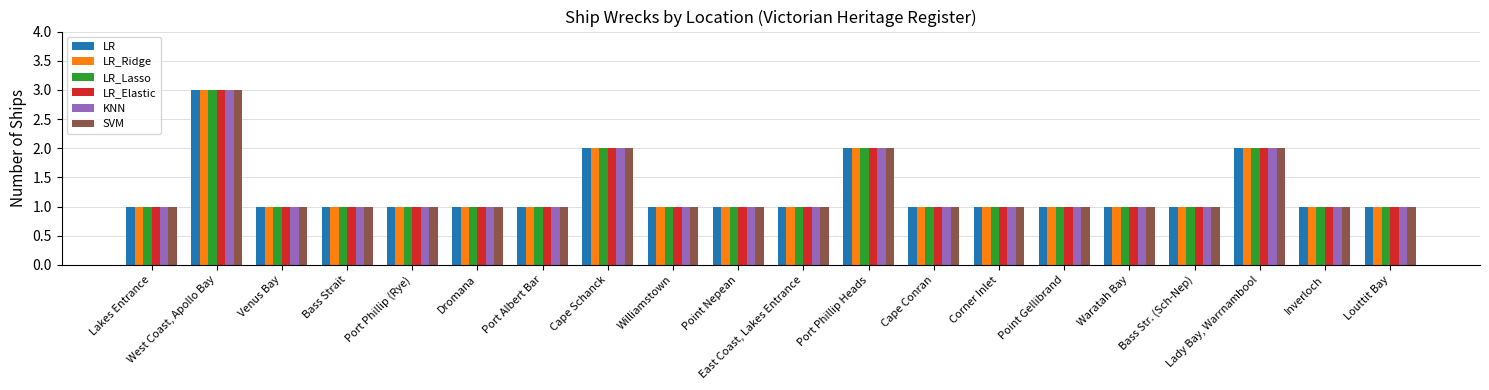

Count the number of categories in the chart.

20